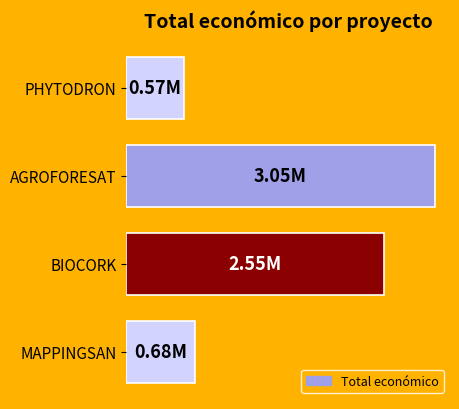

Rank the categories by value from lowest to highest.

PHYTODRON, MAPPINGSAN, BIOCORK, AGROFORESAT